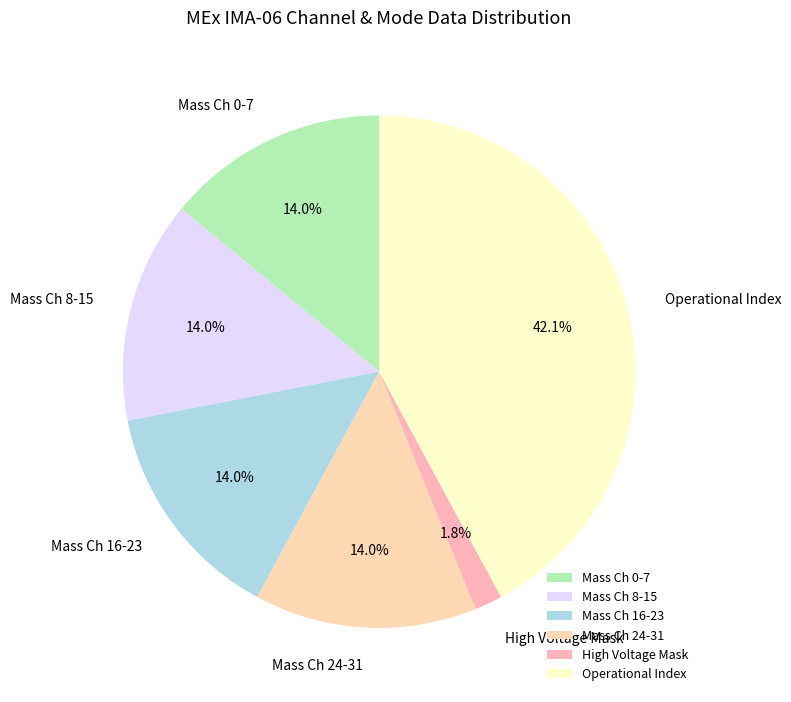

What portion of the pie excludes Mass Ch 24-31?

86.0%